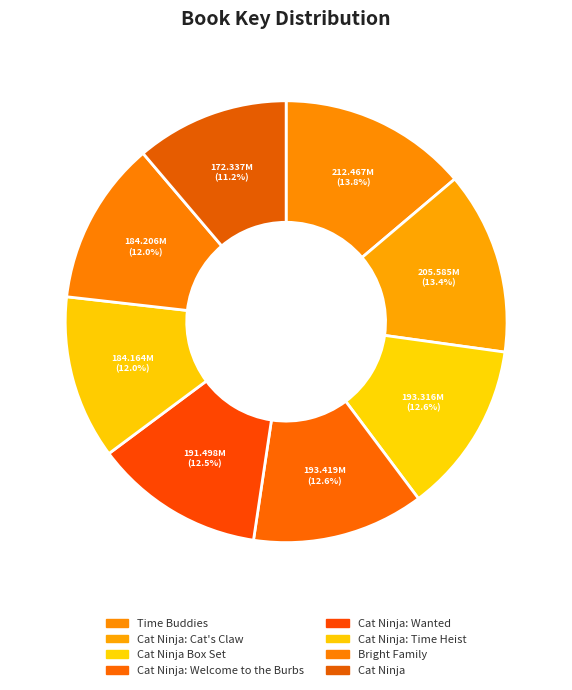

Count the number of slices in the pie.

8